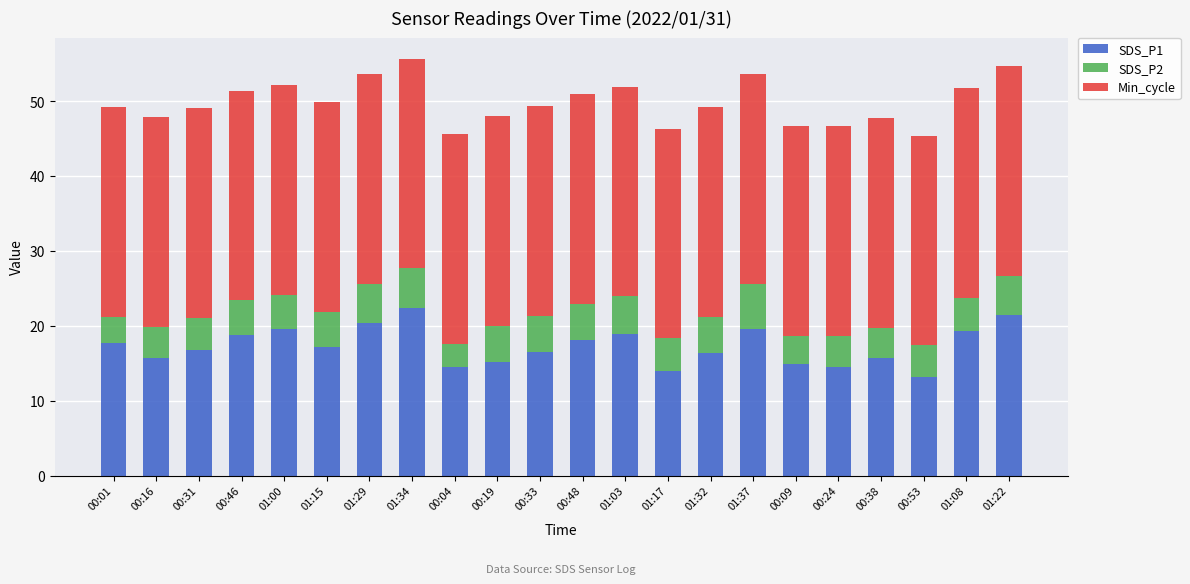

What is the total value across all series at 00:24?

46.7